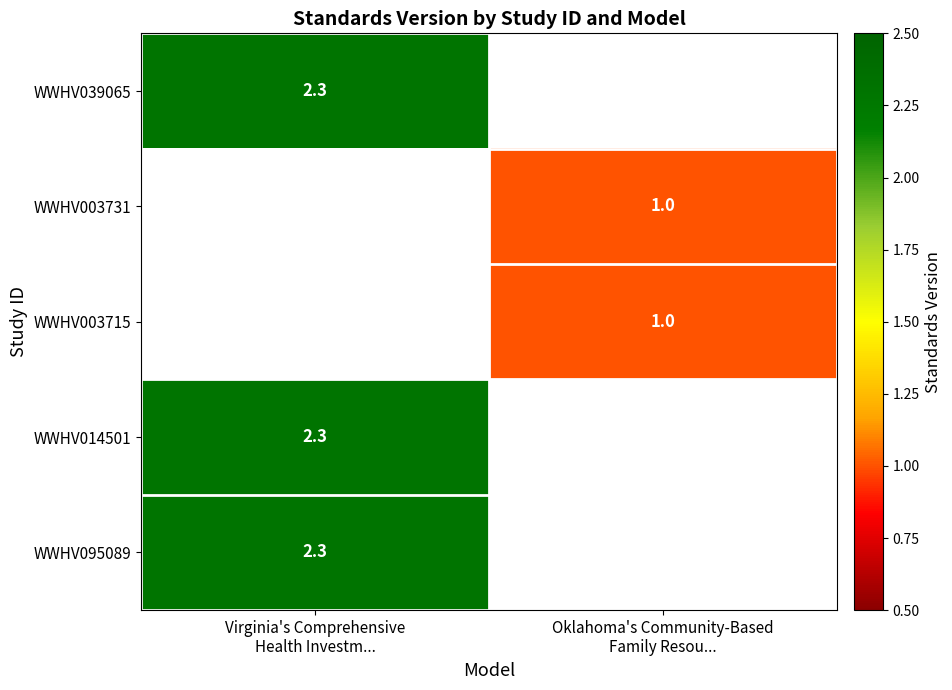

At which label does WWHV003731 reach its minimum?

Virginia's Comprehensive Health Investm...